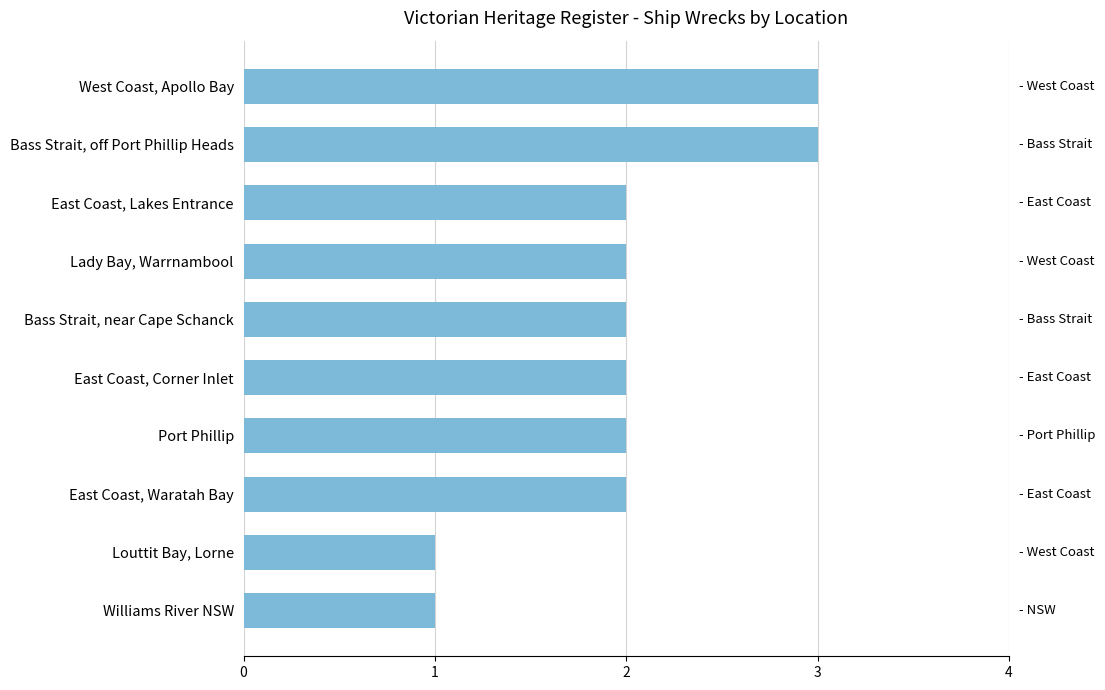

The chart shows a value of 3 at Bass Strait, off Port Phillip Heads. True or false?

True